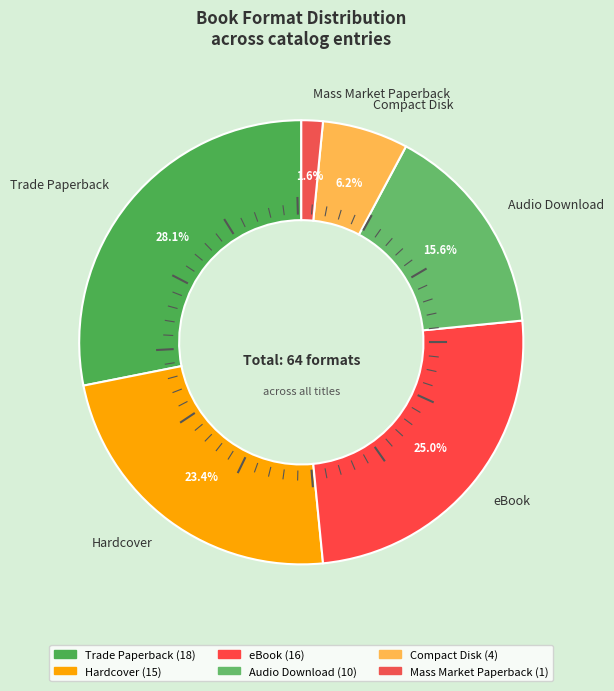

What percentage is the Trade Paperback slice, to the nearest percent?

28%